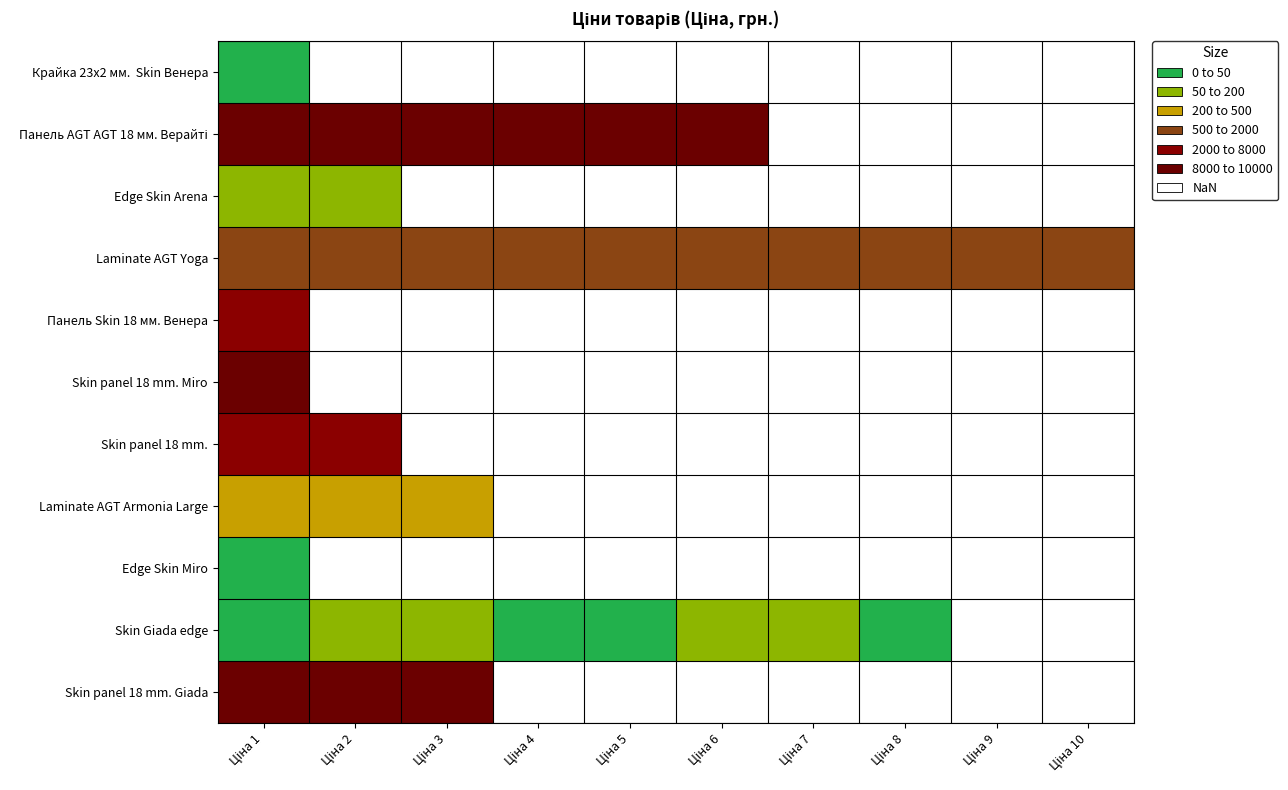

Which has a higher value, Ціна 9 or Ціна 8?

Ціна 8